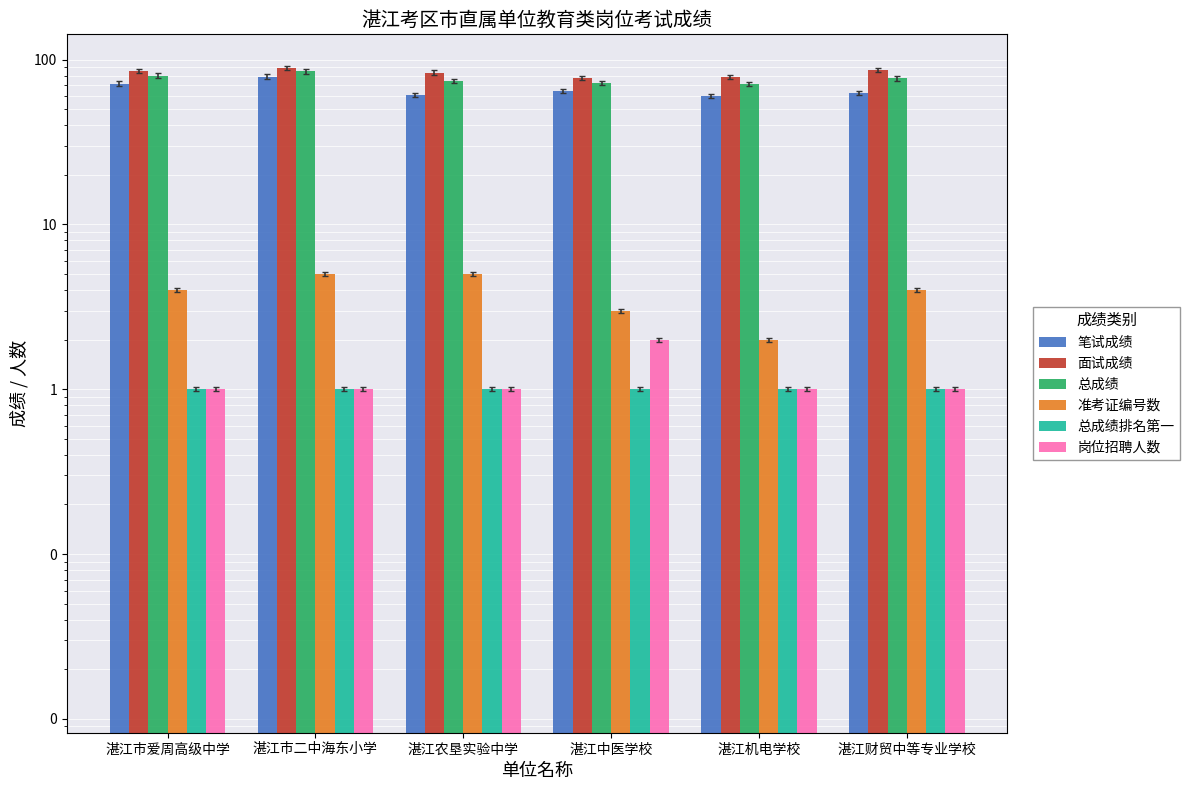

How many categories are shown in the chart?

6